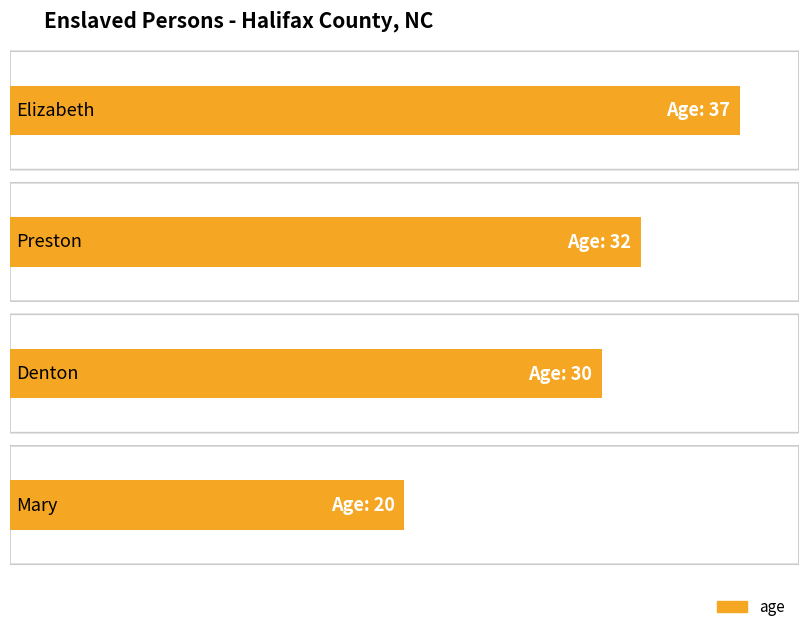

Reading left to right, extract all data points from this chart.

37	32	30	20